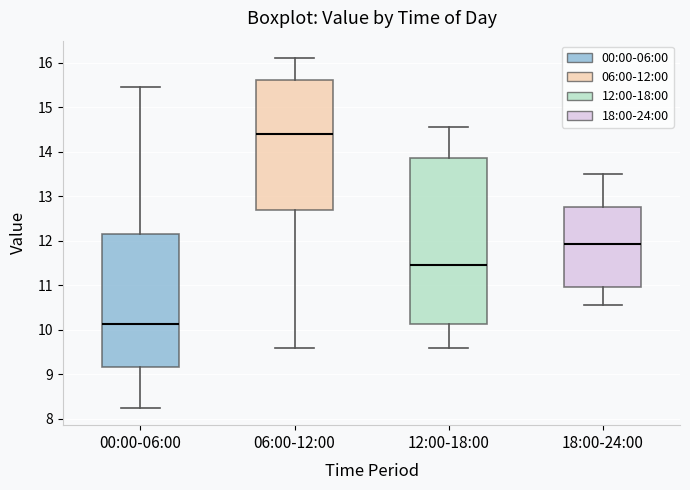

Which box has the lowest median line?

00:00-06:00